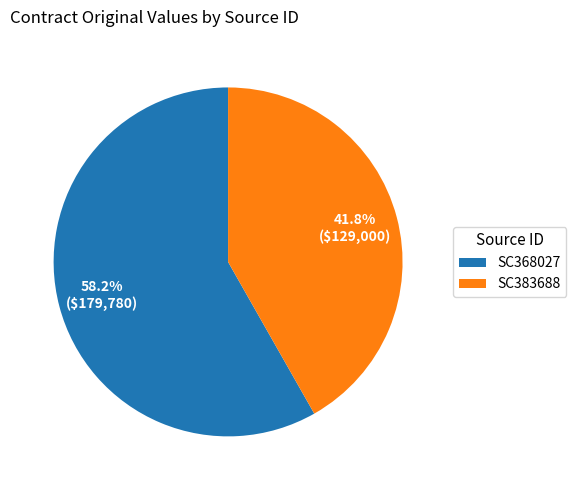

Is there any slice that represents more than half of the pie?

Yes